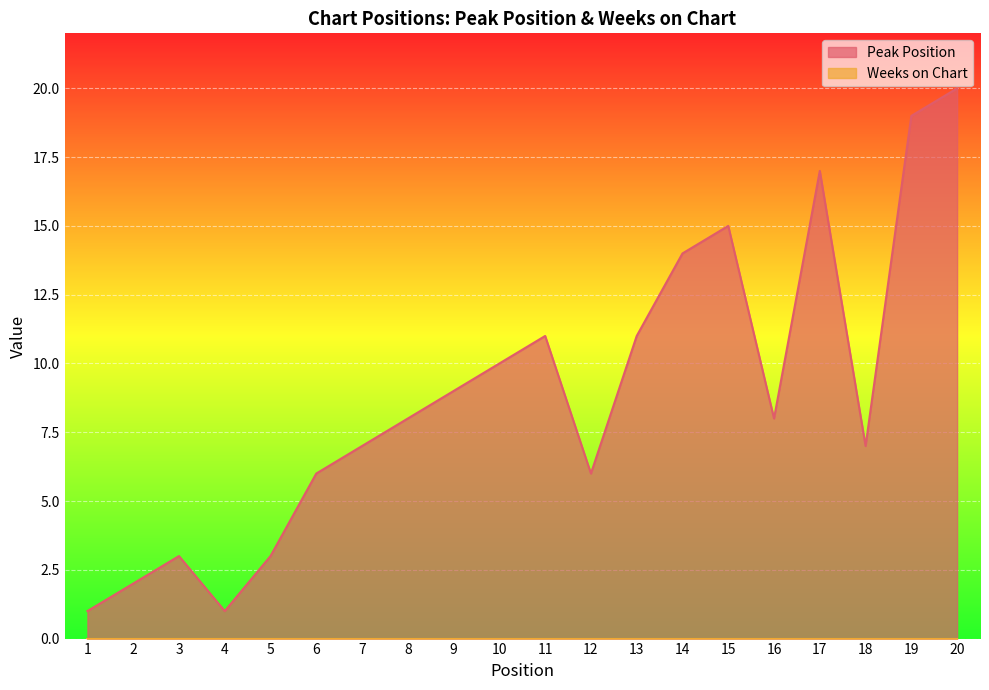

How many lines are shown in the chart?

2